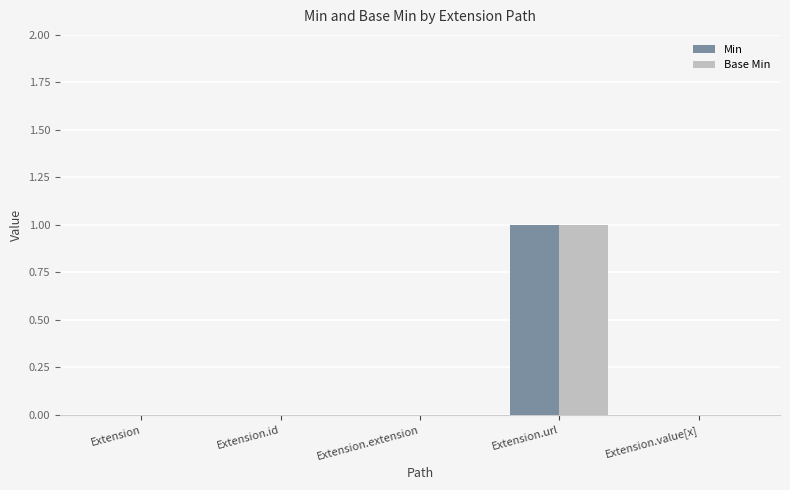

Reading left to right, extract all data points from this chart.

Min: Extension=0	Extension.id=0	Extension.extension=0	Extension.url=1	Extension.value[x]=0
Base Min: Extension=0	Extension.id=0	Extension.extension=0	Extension.url=1	Extension.value[x]=0